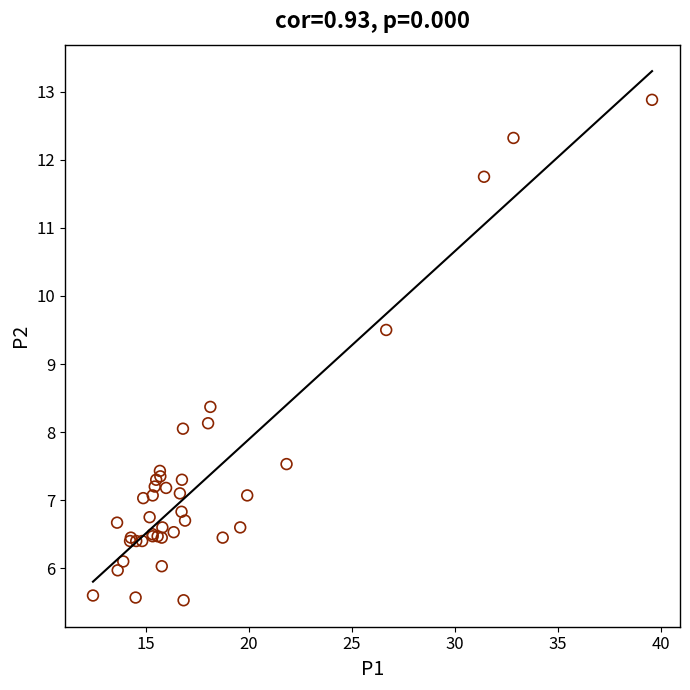

What Y value in the scatter plot is closest to 9?

9.5